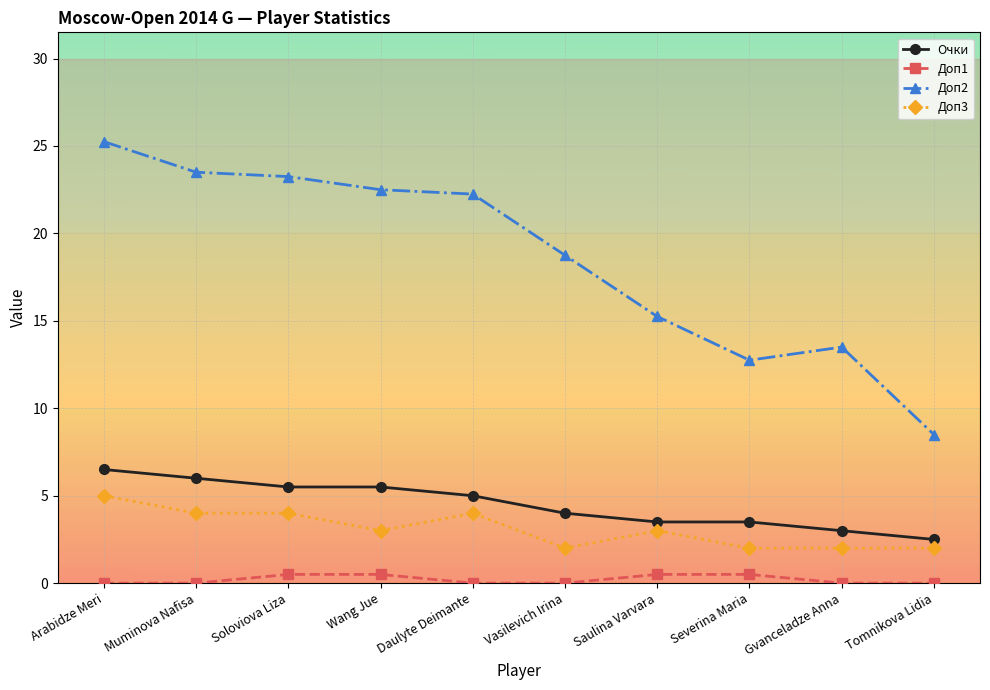

True or false: Очки and Доп3 cross at least once.

False